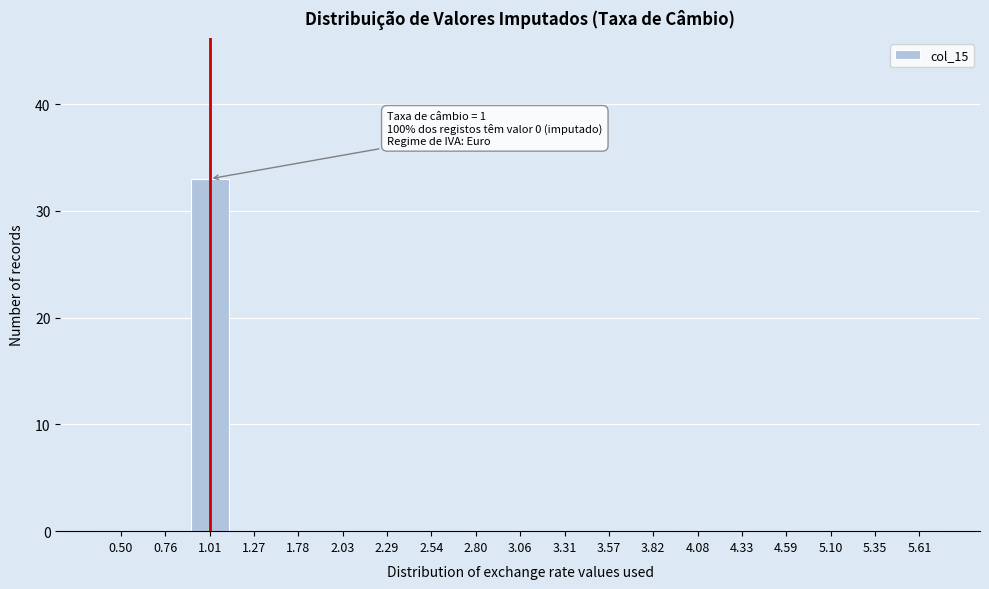

Reading right to left, transcribe all the data shown in this chart.

5.61=0	5.35=0	5.10=0	4.59=0	4.33=0	4.08=0	3.82=0	3.57=0	3.31=0	3.06=0	2.80=0	2.54=0	2.29=0	2.03=0	1.78=0	1.27=0	1.01=33	0.76=0	0.50=0